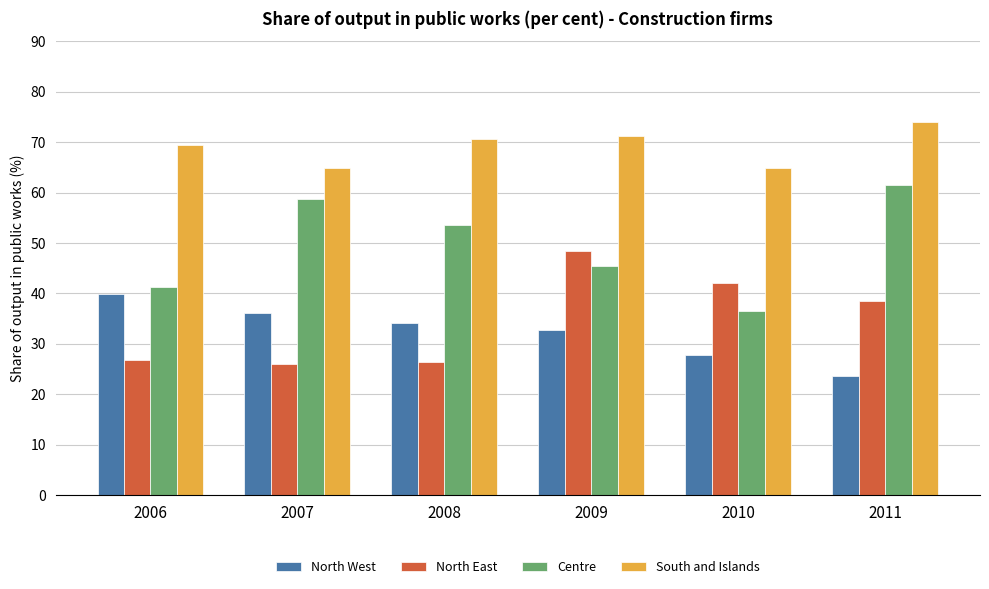

How many values in the Centre series are below 53?

3